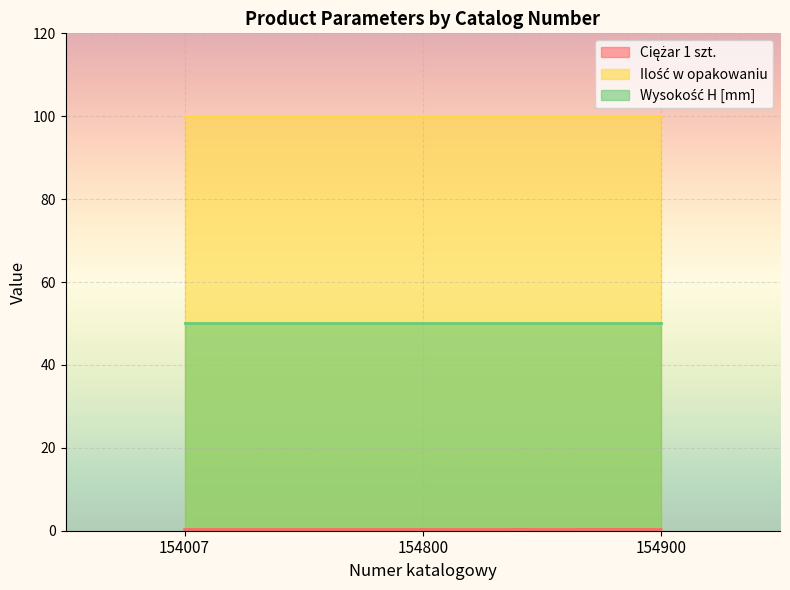

What is the sum of the Wysokość H [mm] values at 154007 and 154800?

100.0